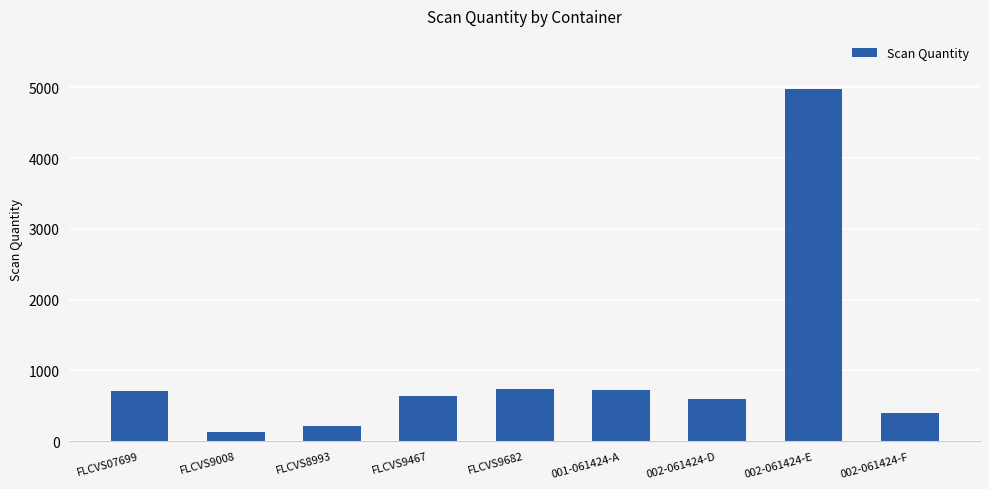

What is the smallest value displayed?

133